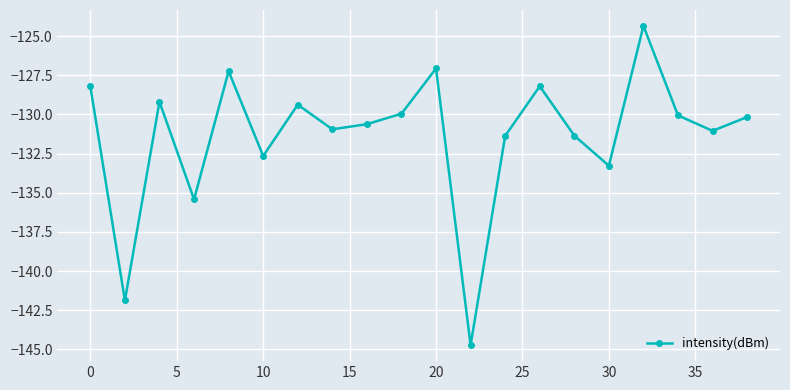

Reading left to right, what are all the values shown in this chart?

-128.2	-141.9	-129.2	-135.4	-127.2	-132.7	-129.4	-131.0	-130.6	-130.0	-127.1	-144.7	-131.4	-128.2	-131.4	-133.3	-124.4	-130.1	-131.1	-130.2